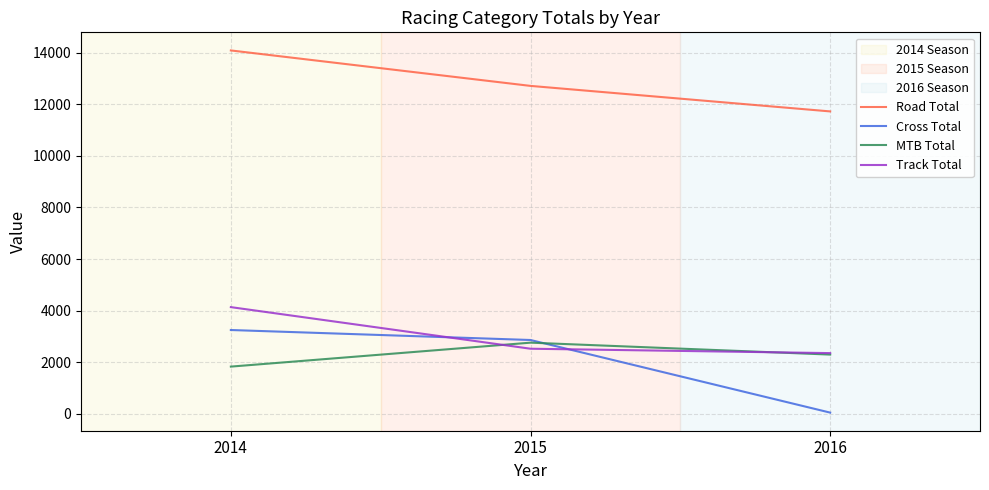

What is the sum of all Road Total values?

38512